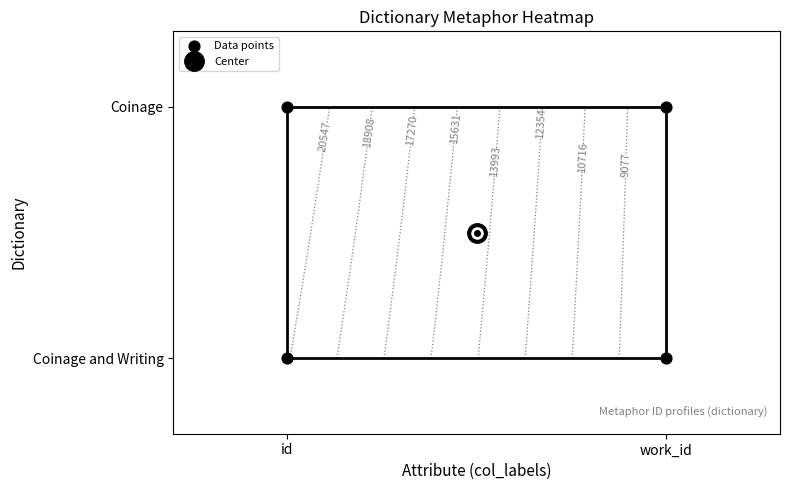

How many categories are shown in the chart?

4